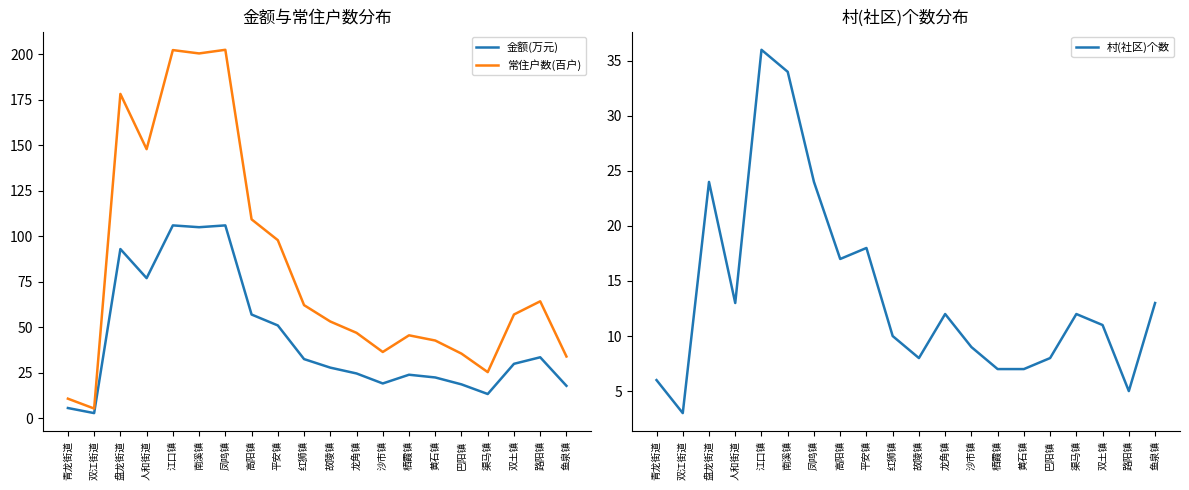

What is the sum of all 常住户数(百户) values?

1657.9